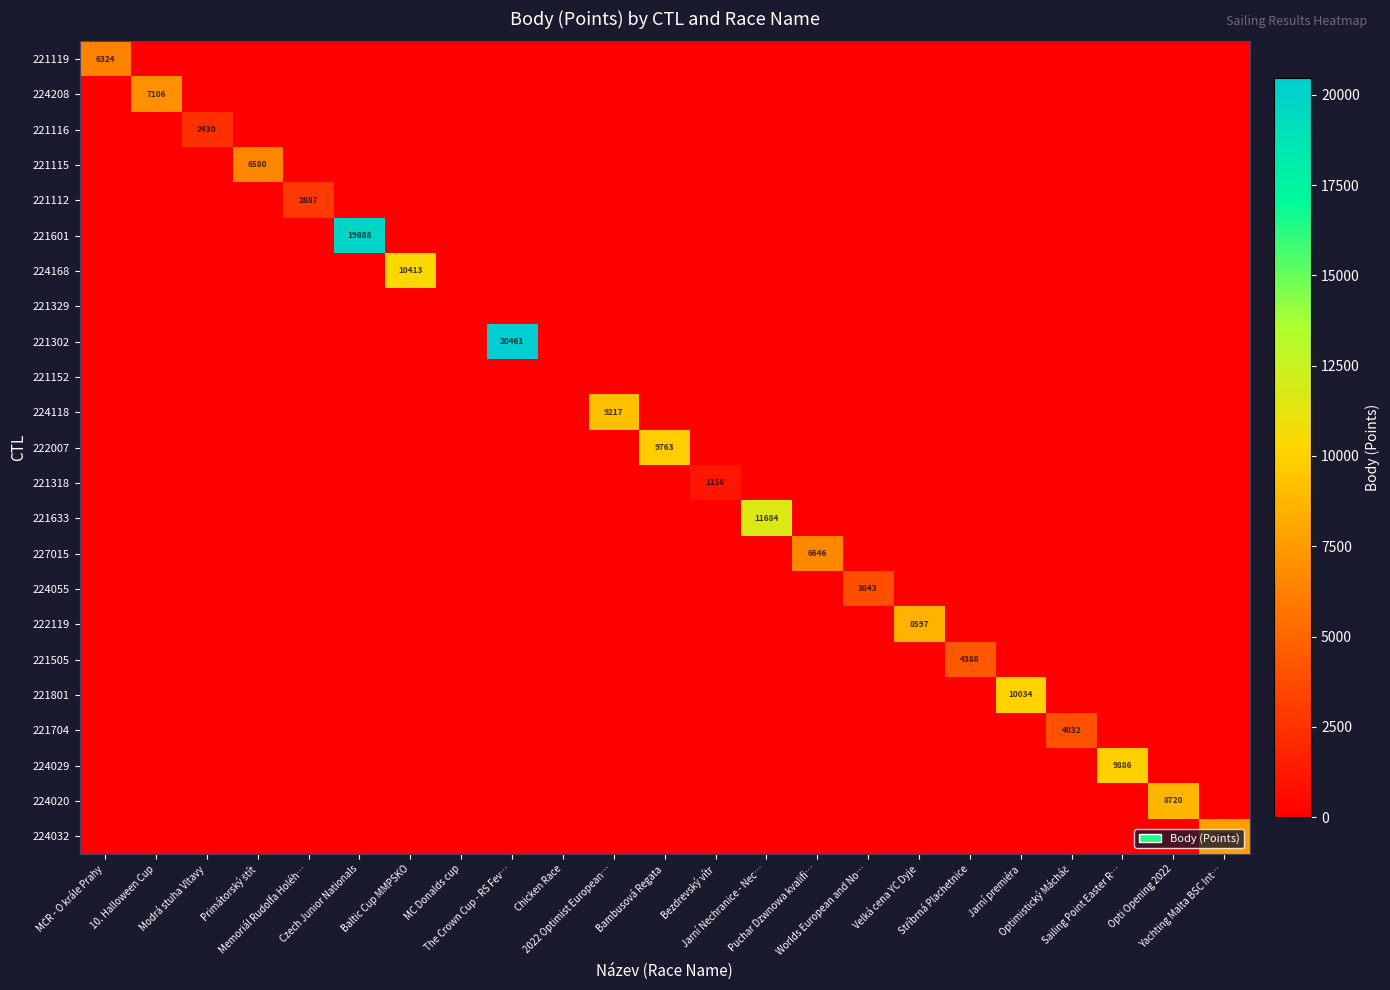

What is the greatest value displayed?

20461